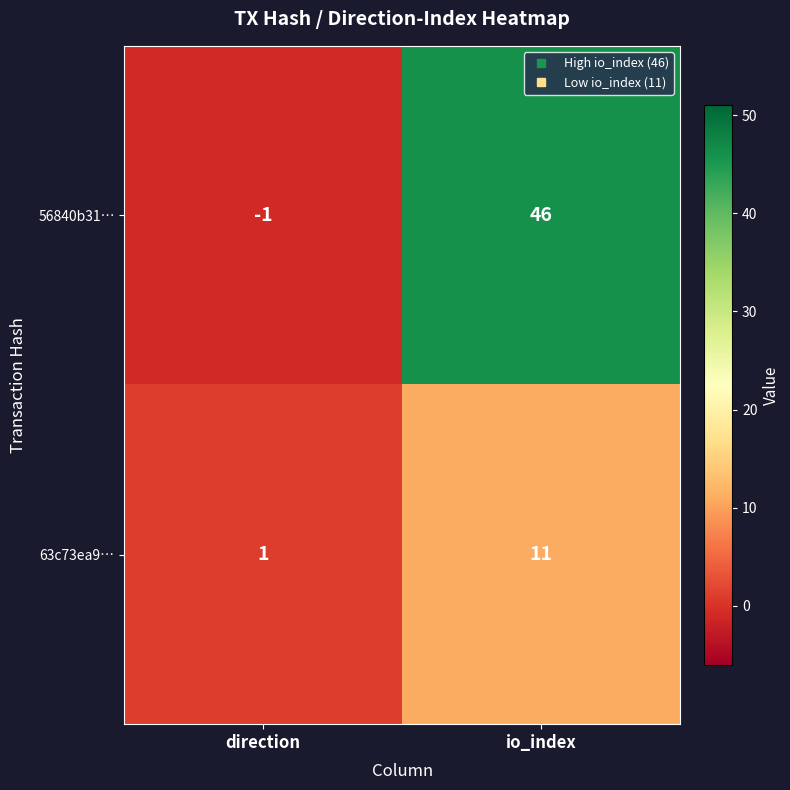

Count the number of data series in this chart.

2